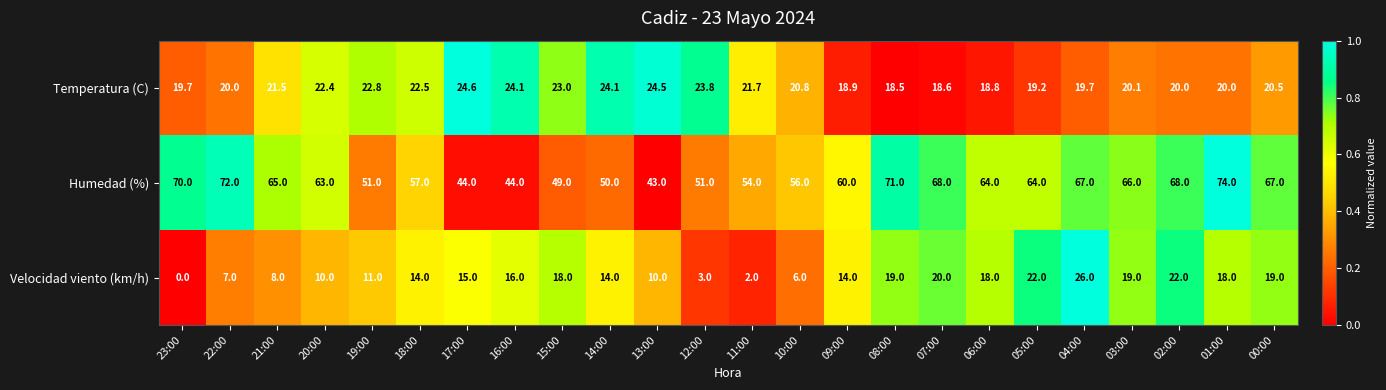

What is the sum of all Temperatura (C) values?

509.8